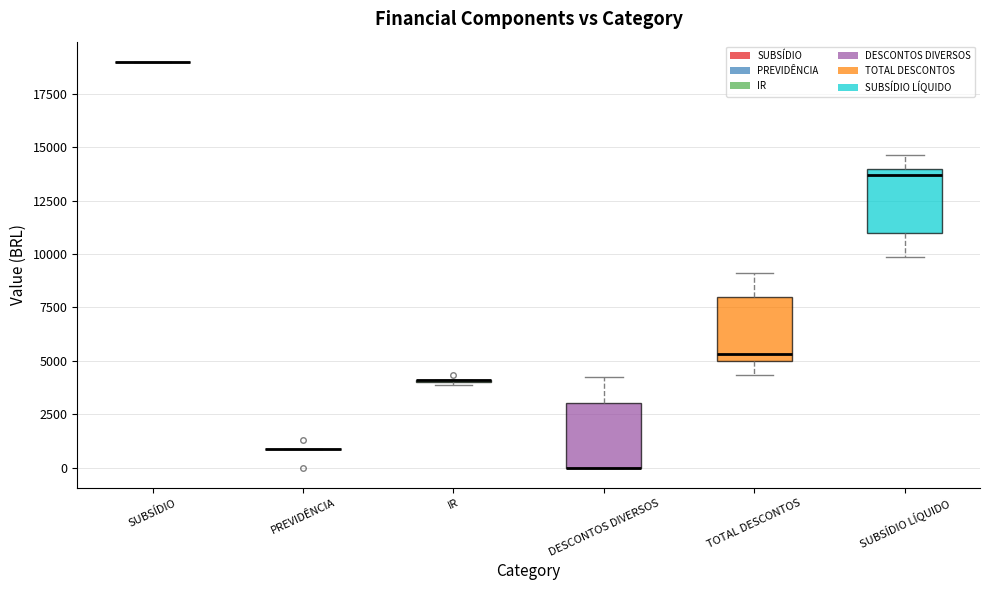

Reading left to right, transcribe this box plot: for each box, give where its median line is, the range the box spans, and where its two whiskers end, as read against the y-axis. The values are not printed on the chart, so give them approximately, as read against the axis.

SUBSÍDIO: box collapsed to a line at 19000, whiskers 19000 to 19000
PREVIDÊNCIA: box collapsed to a line at 1000, whiskers 1000 to 1000
IR: box collapsed to a line at 4000, whiskers 4000 to 4000
DESCONTOS DIVERSOS: median 0 (drawn on the box's lower edge), box 0 to 3000, whiskers 0 to 4000
TOTAL DESCONTOS: median 5500, box 5000 to 8000, whiskers 4500 to 9000
SUBSÍDIO LÍQUIDO: median 13500, box 11000 to 14000, whiskers 10000 to 14500